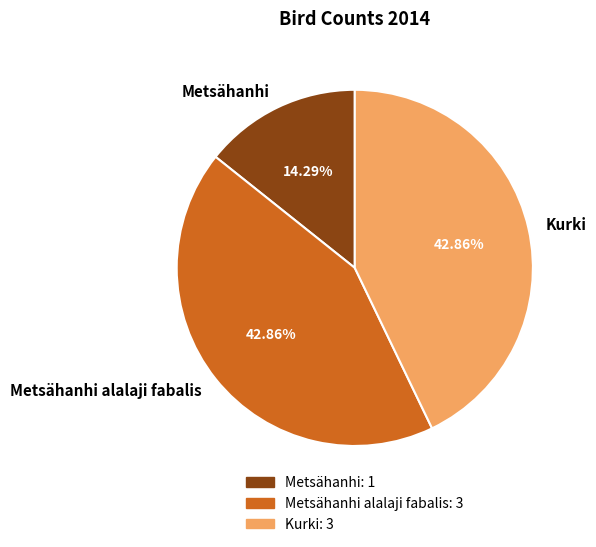

Is the sum of Kurki and Metsähanhi greater than half?

Yes